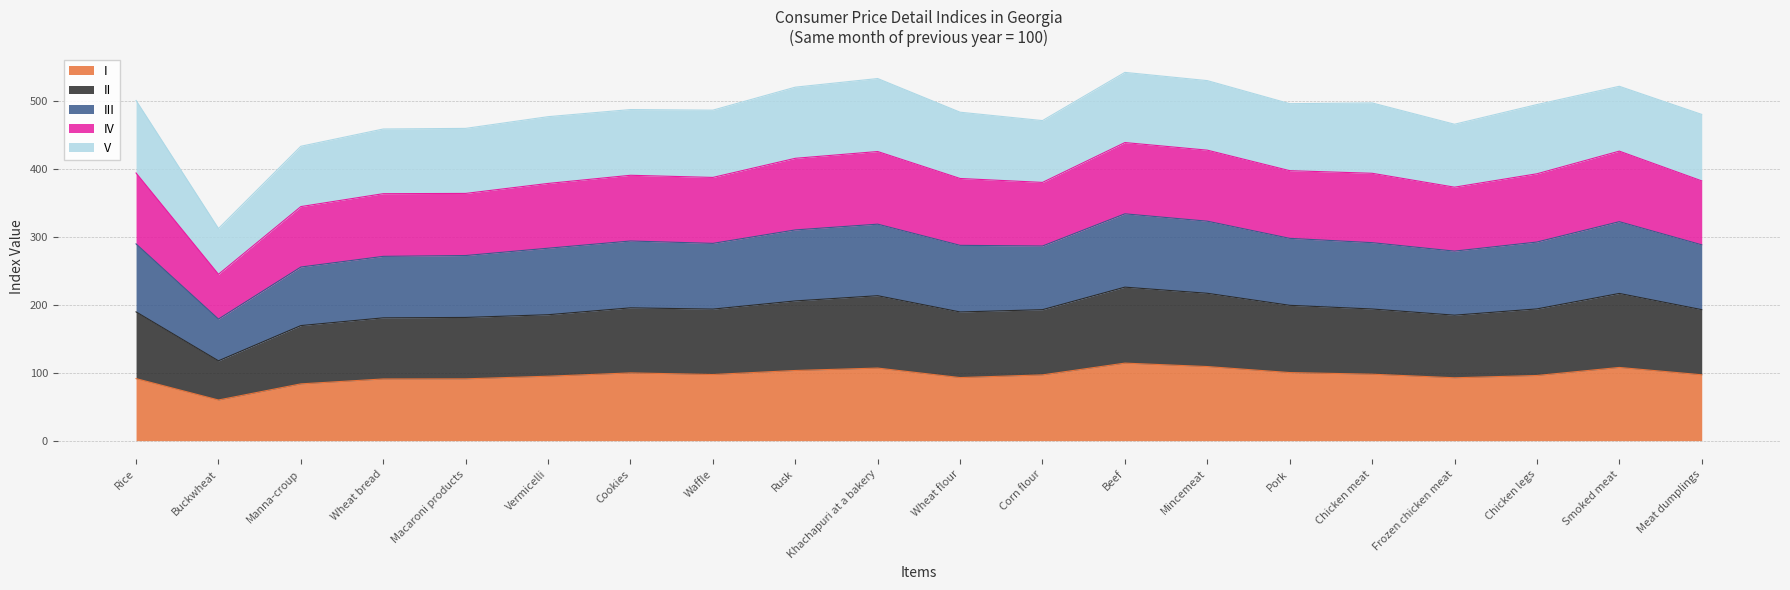

The I series shows 27.9 at Wheat flour. True or false?

False